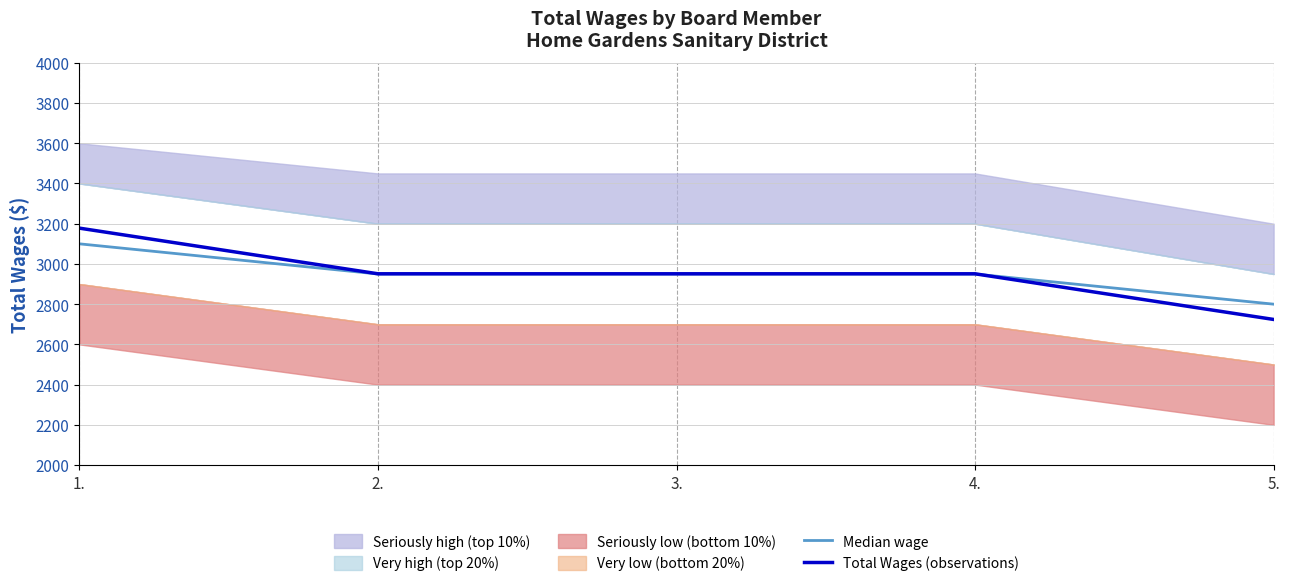

True or false: Median wage has a value of 2950 at 2..

True